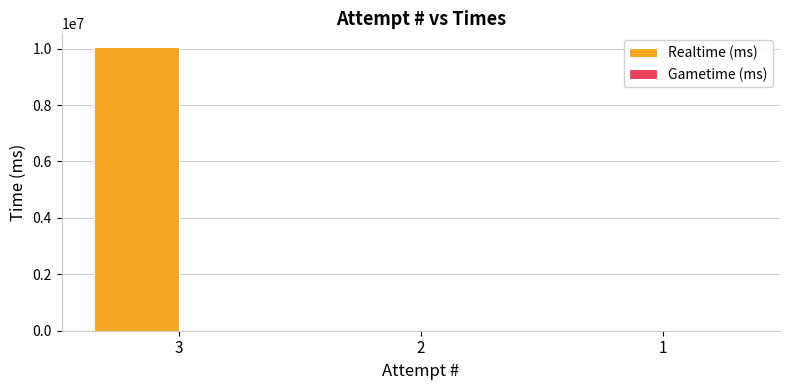

Is it true that the value at 1 is 0?

True